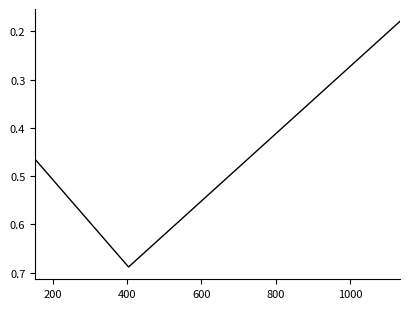

How many values are between 0 and 1?

3